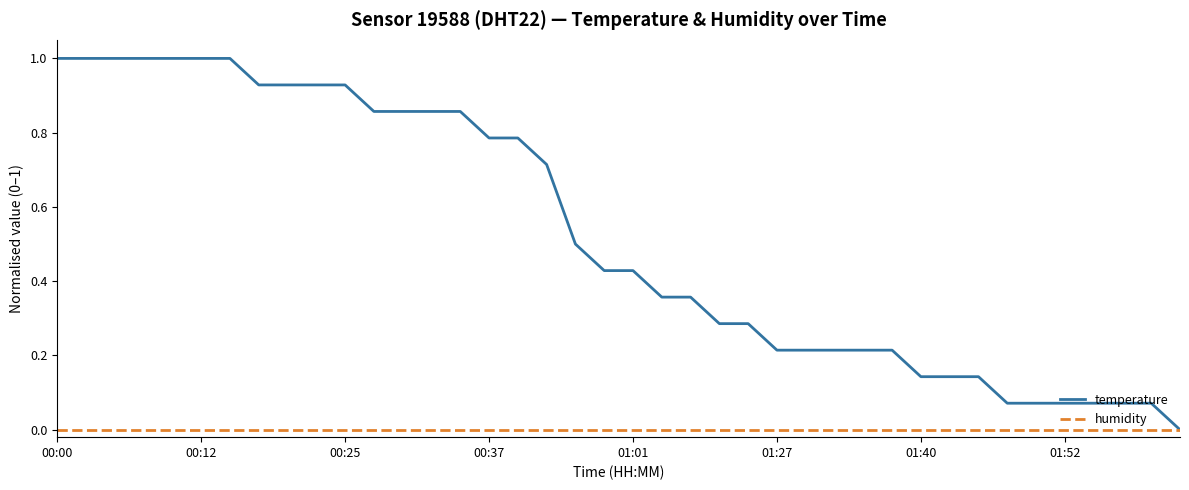

Which series has the largest range (max minus min)?

temperature